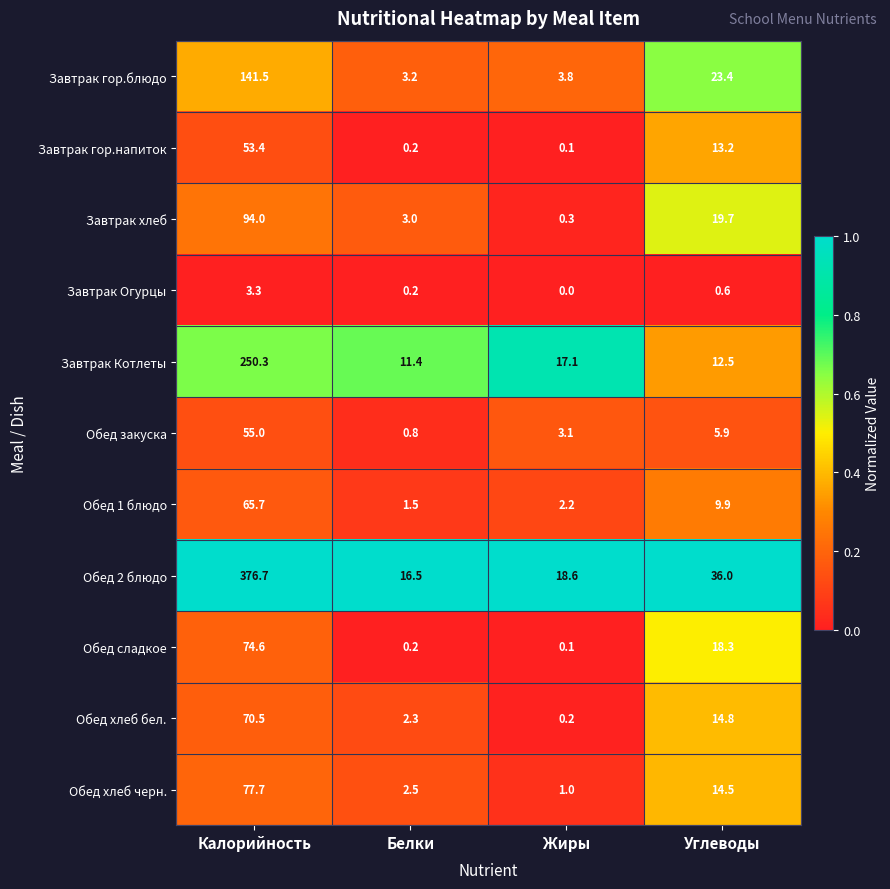

List the series in order of their peak value, lowest first.

Завтрак Огурцы, Завтрак гор.напиток, Обед закуска, Обед 1 блюдо, Обед хлеб бел., Обед сладкое, Обед хлеб черн., Завтрак хлеб, Завтрак гор.блюдо, Завтрак Котлеты, Обед 2 блюдо